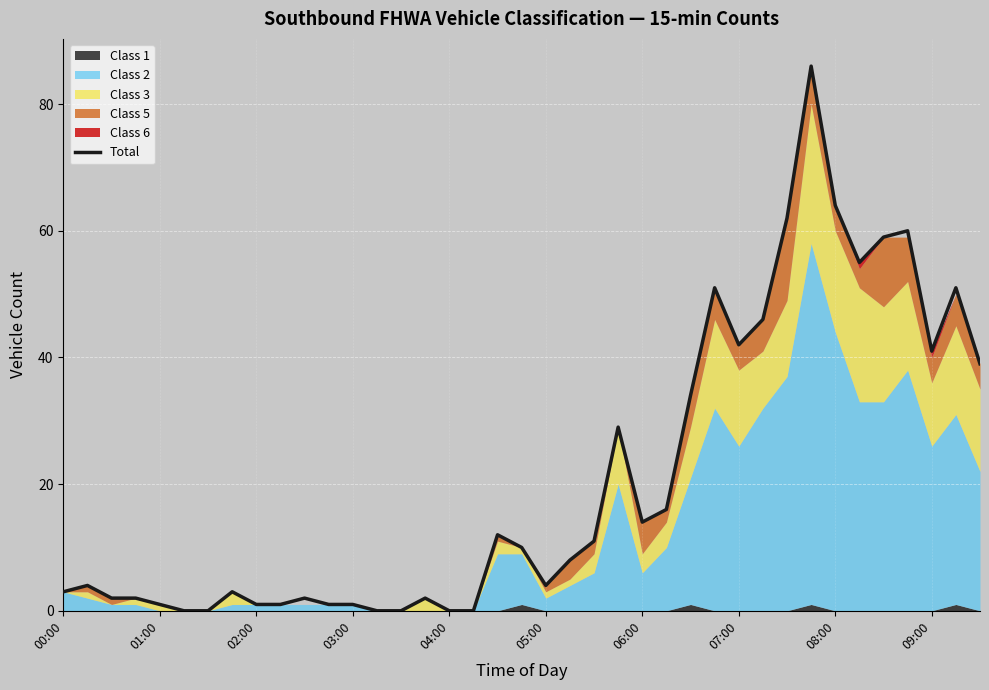

Where is Total nearest to the value 43?

07:00